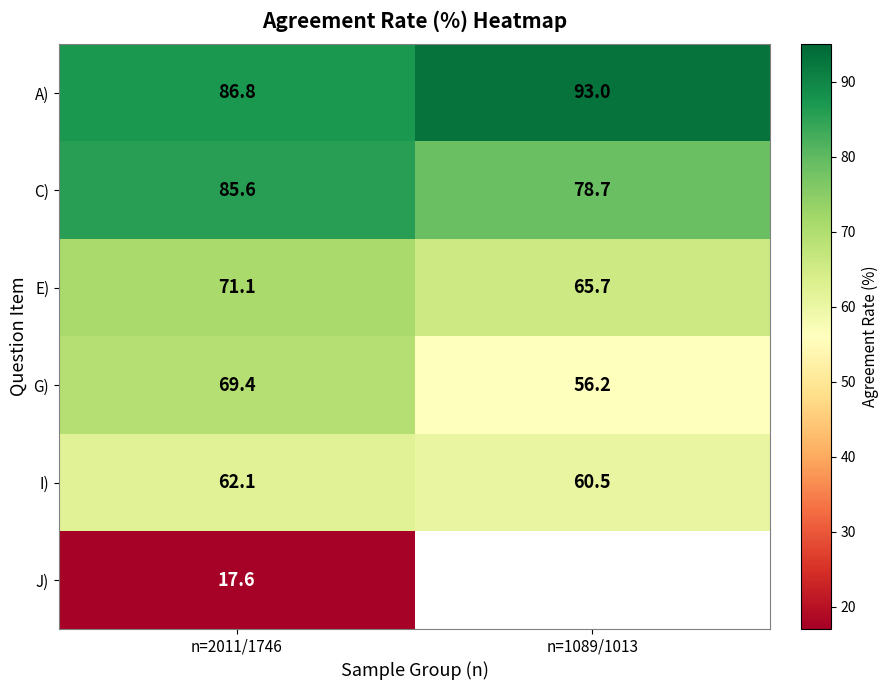

True or false: A) has a value of 86.8 at n=2011/1746.

True